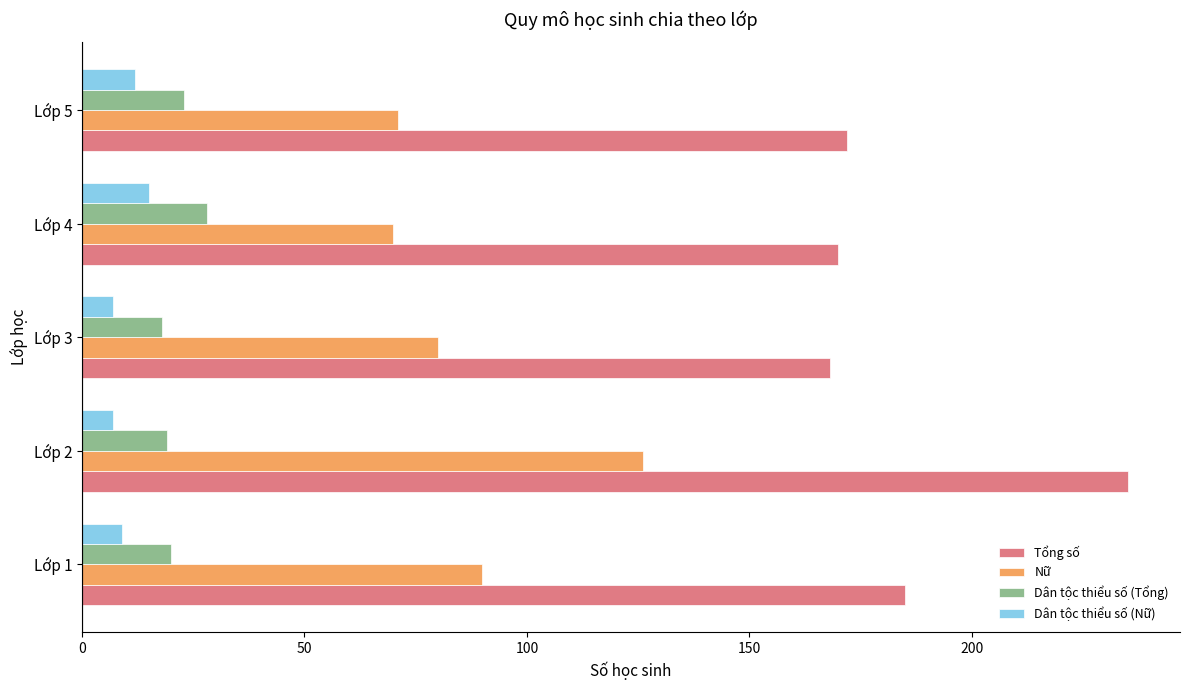

Is the value of Dân tộc thiểu số (Tổng) at Lớp 5 greater than the value of Dân tộc thiểu số (Nữ) at Lớp 2?

Yes